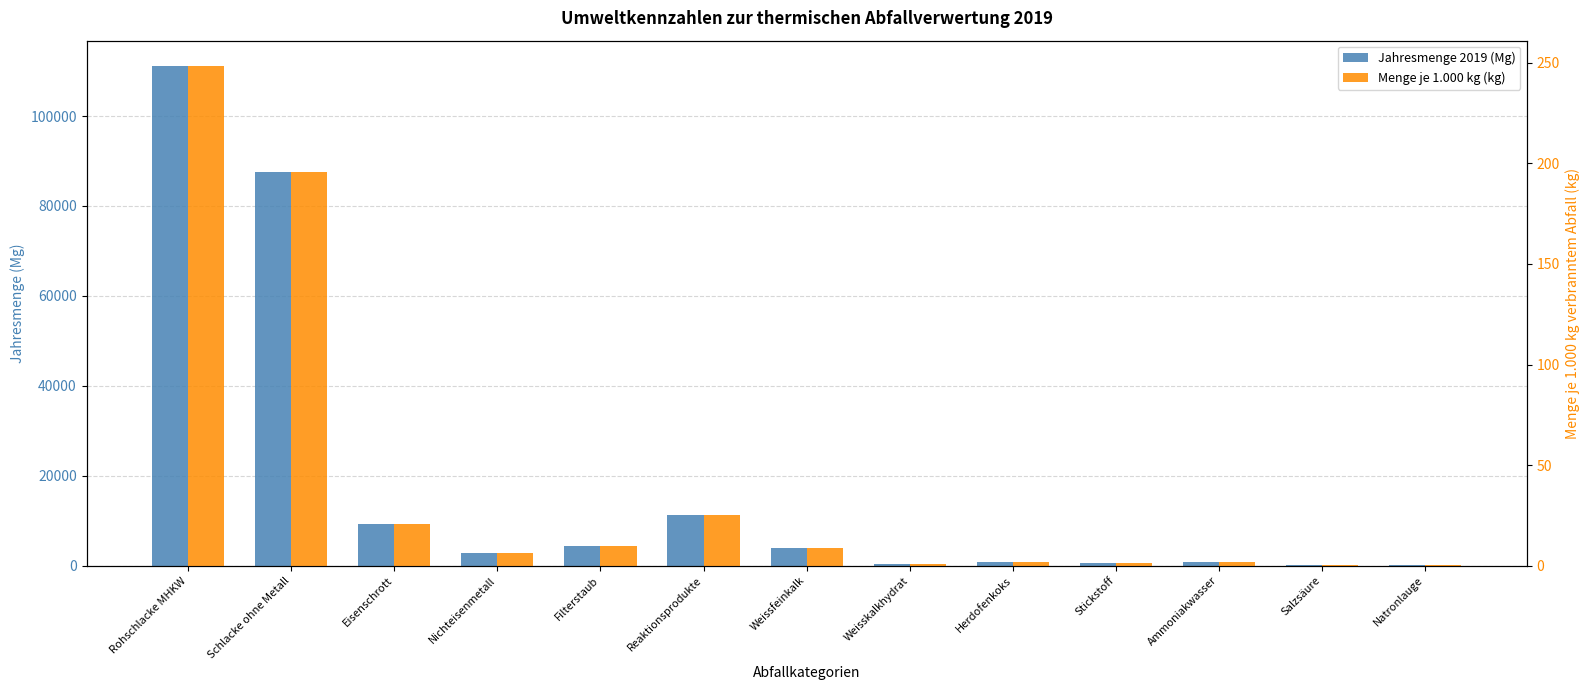

Is it true that Menge je 1.000 kg (kg) equals 13.3 at Weissfeinkalk?

False